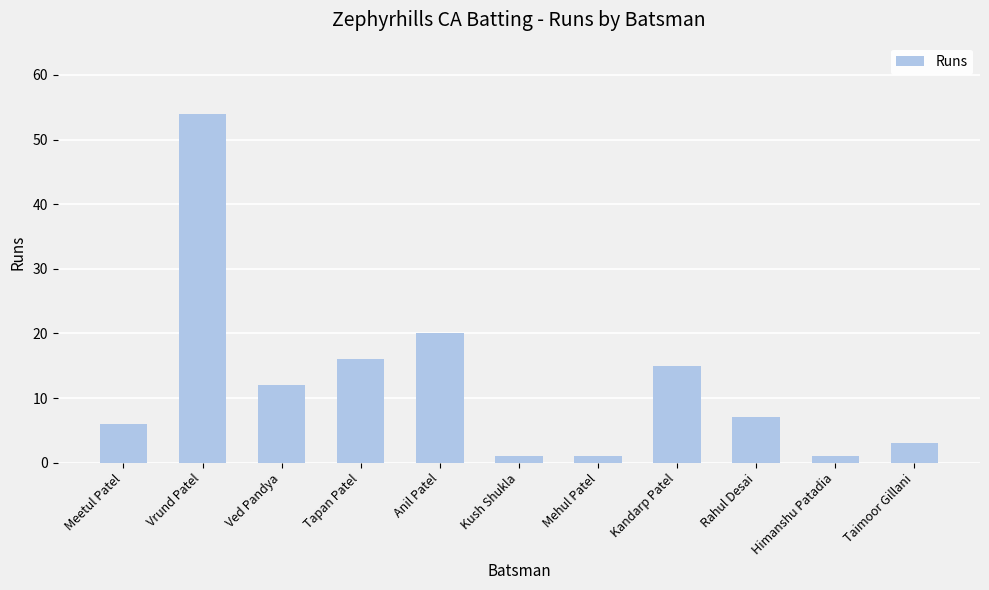

What is the sum of all values?

136